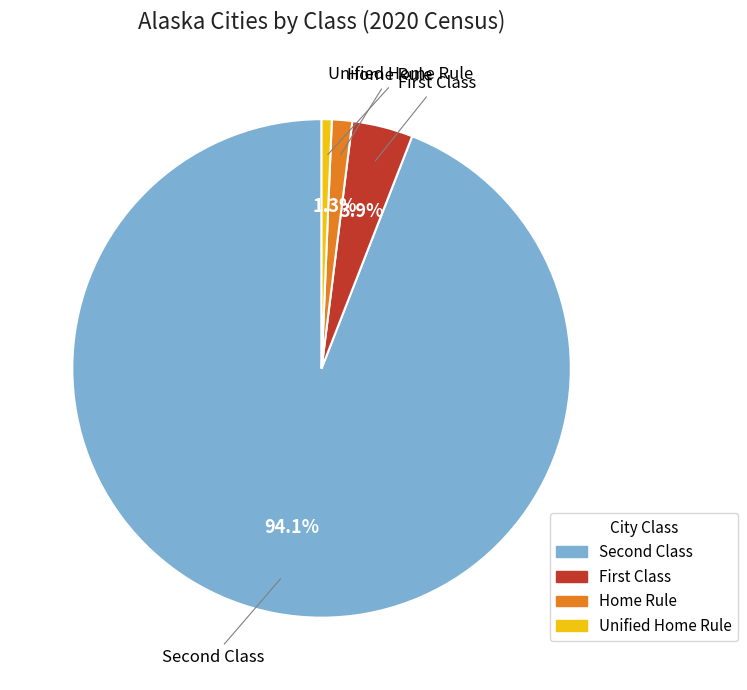

Rank the categories by value from highest to lowest.

Second Class, First Class, Home Rule, Unified Home Rule